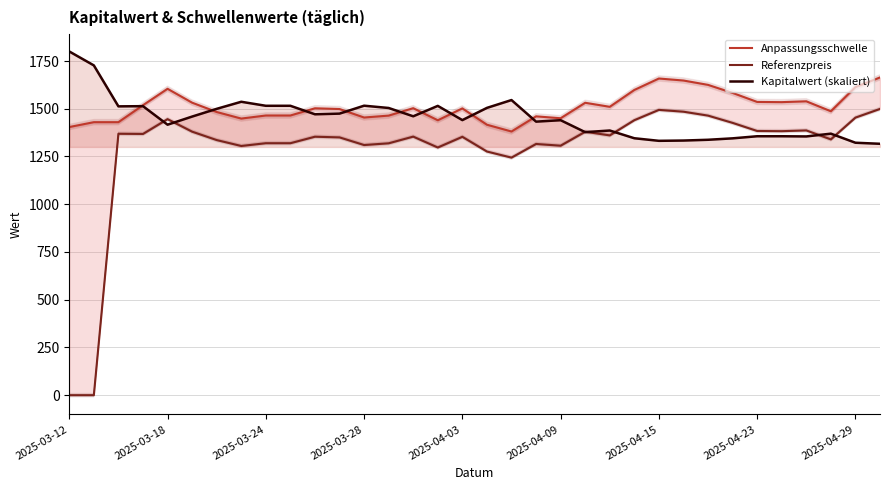

Which label corresponds to the largest value in the chart?

2025-03-12